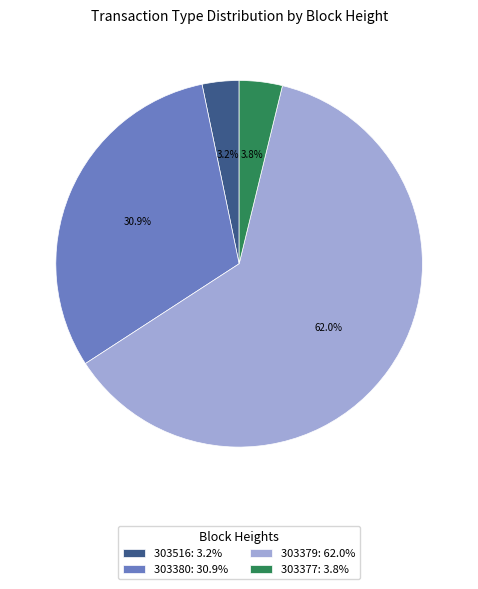

What is the smallest slice in the pie chart?

303516